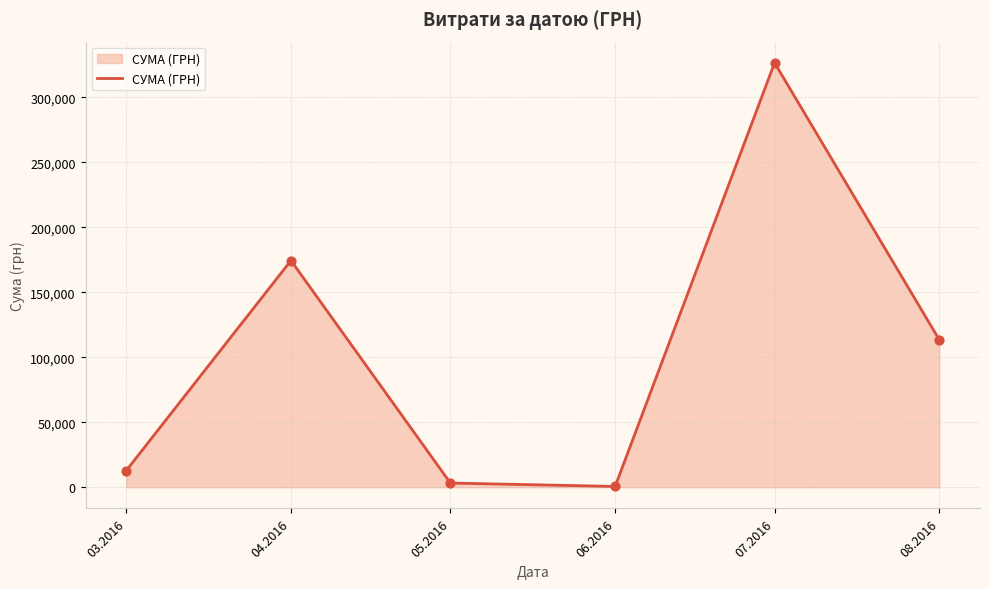

Between 05.2016 and 03.2016, which is larger?

03.2016